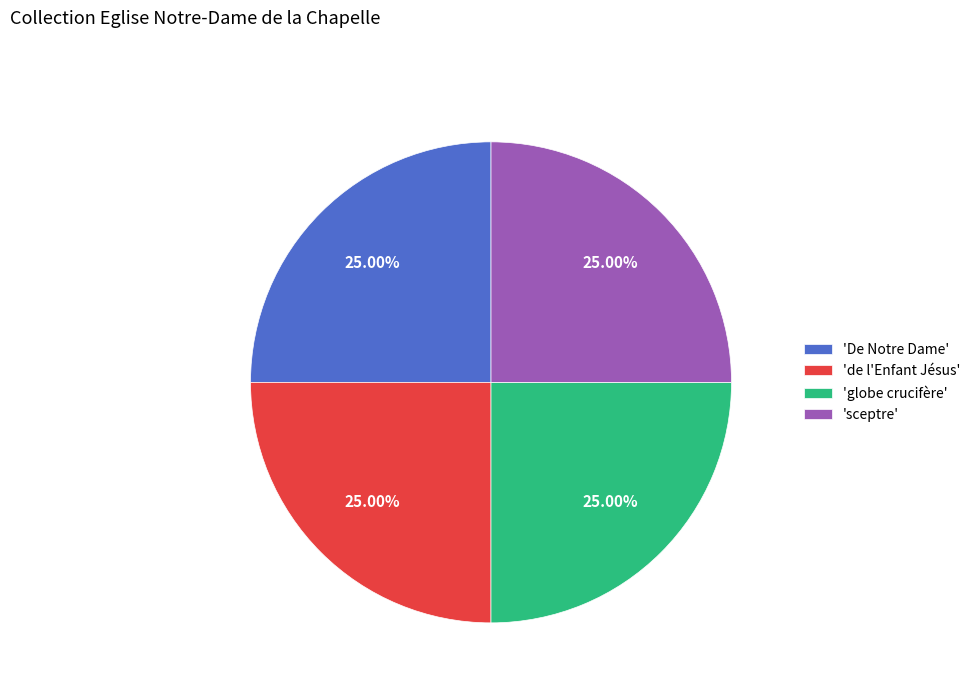

Approximately how many times larger is the value at 'sceptre' compared to 'globe crucifère'?

1.0